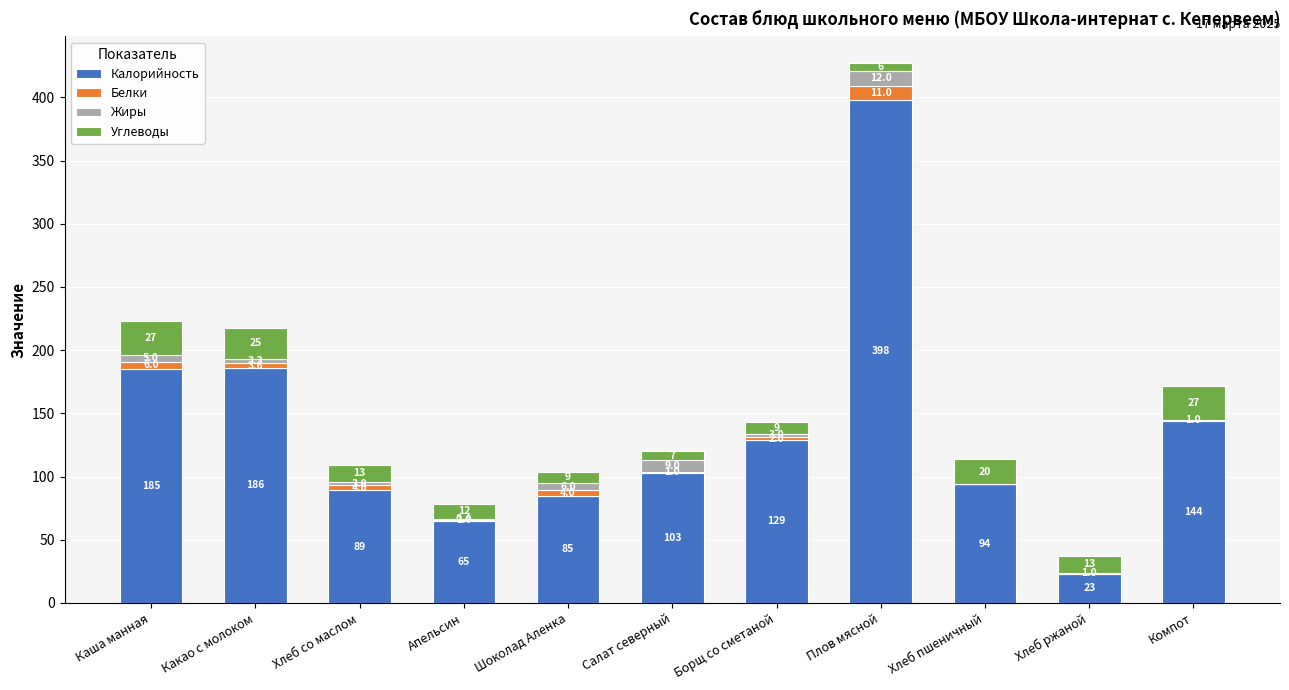

The Калорийность series shows 118.0 at Какао с молоком. True or false?

False